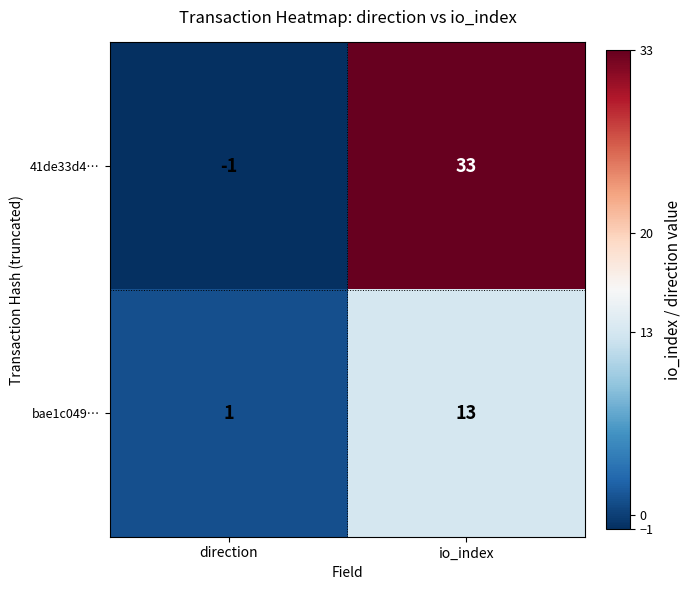

What is the sum of the bae1c049… values at direction and io_index?

14